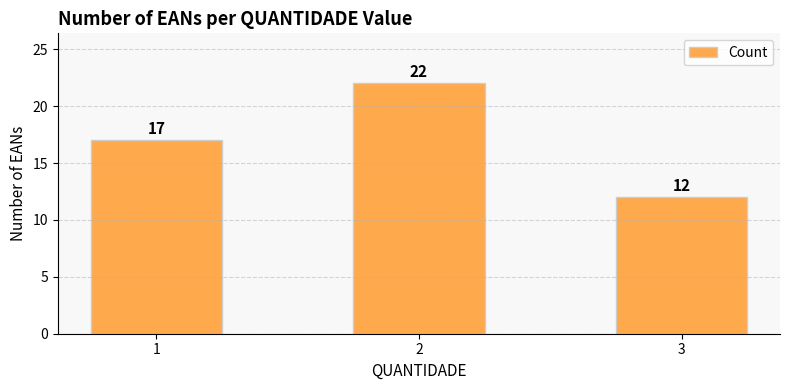

List the labels in order of value, largest first.

2, 1, 3